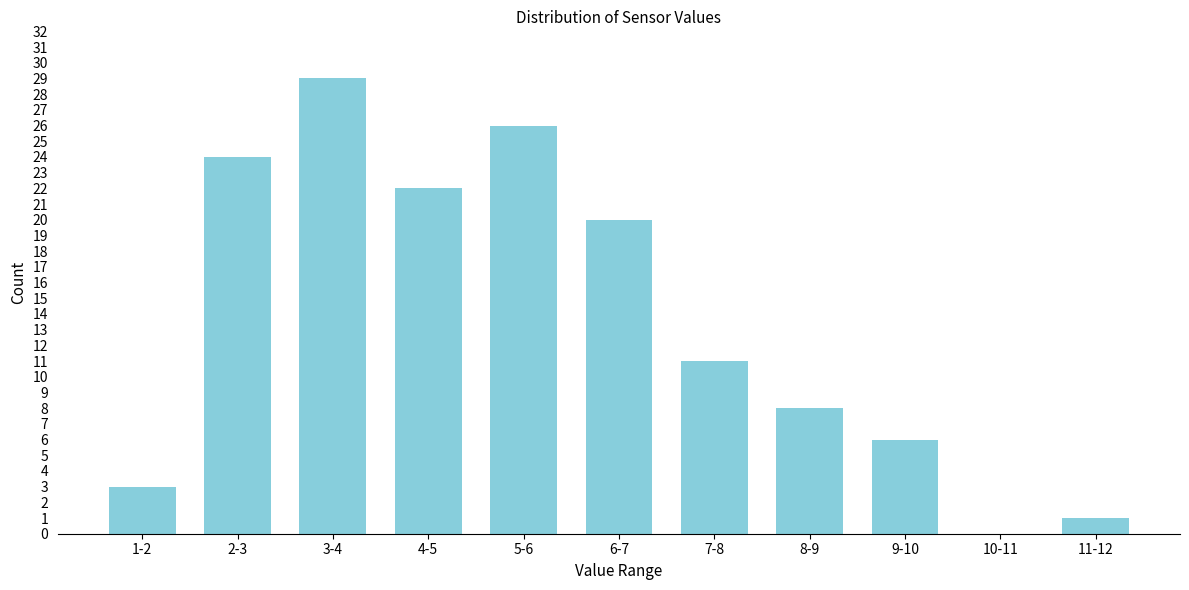

Reading left to right, transcribe all the data shown in this chart.

1-2=3	2-3=24	3-4=29	4-5=22	5-6=26	6-7=20	7-8=11	8-9=8	9-10=6	10-11=0	11-12=1